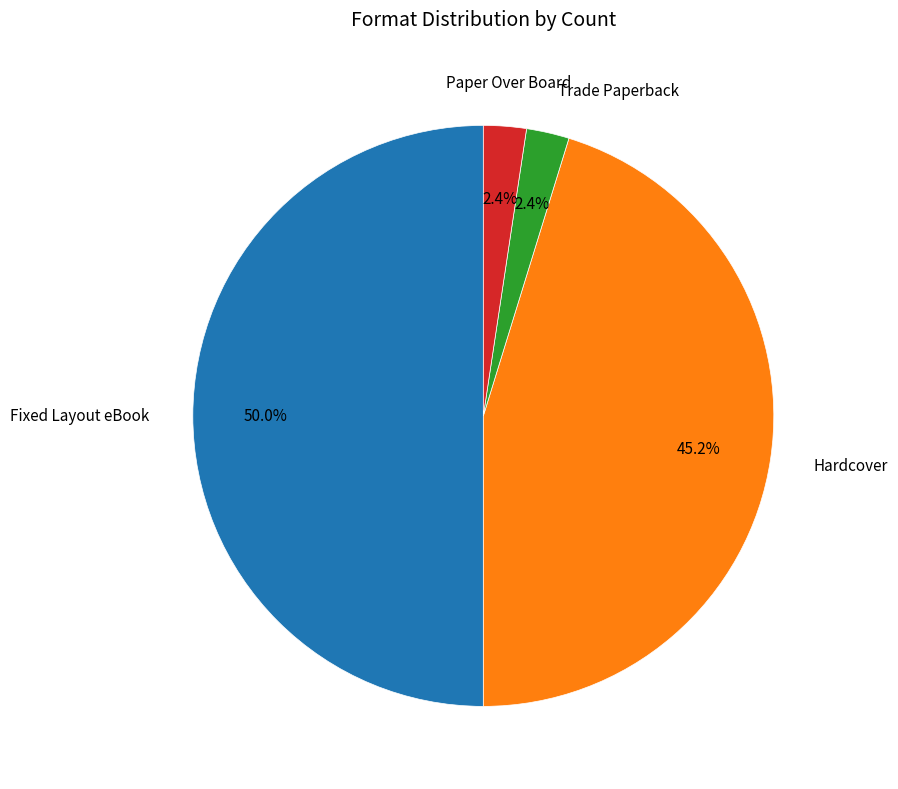

Count the number of slices in the pie.

4